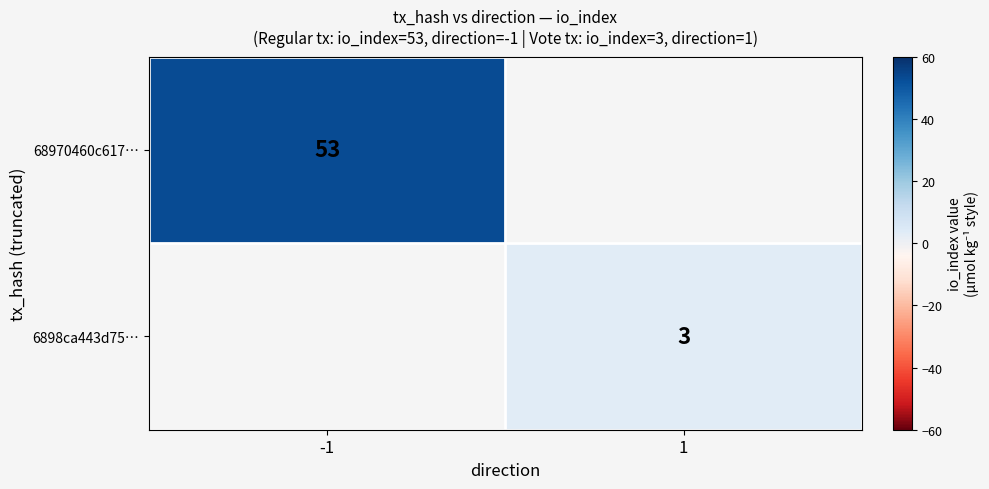

True or false: 6898ca443d75… has a value of 3.9 at 1.

False